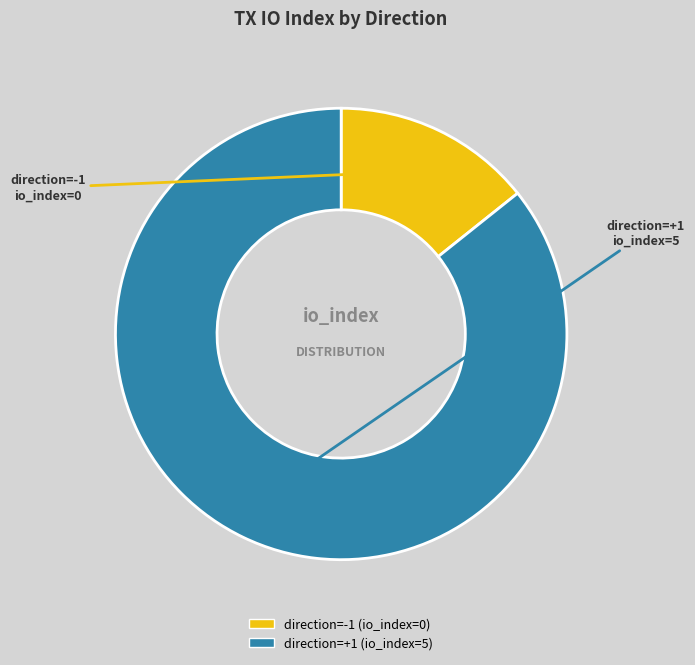

Does any single category account for the majority?

Yes